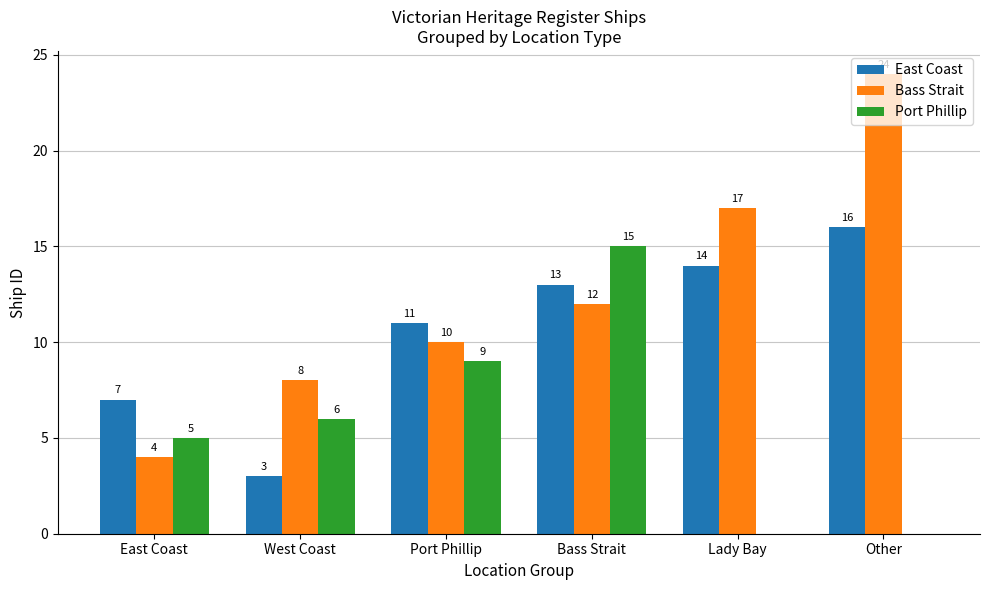

Which series changed the most between West Coast and Other?

Bass Strait